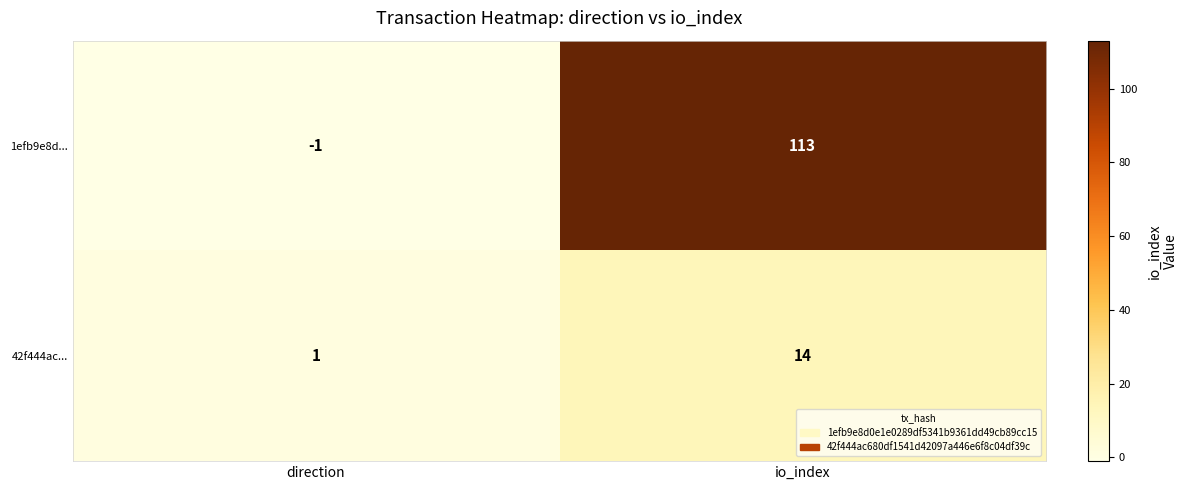

At io_index, list the series in order from smallest to largest.

42f444ac..., 1efb9e8d...